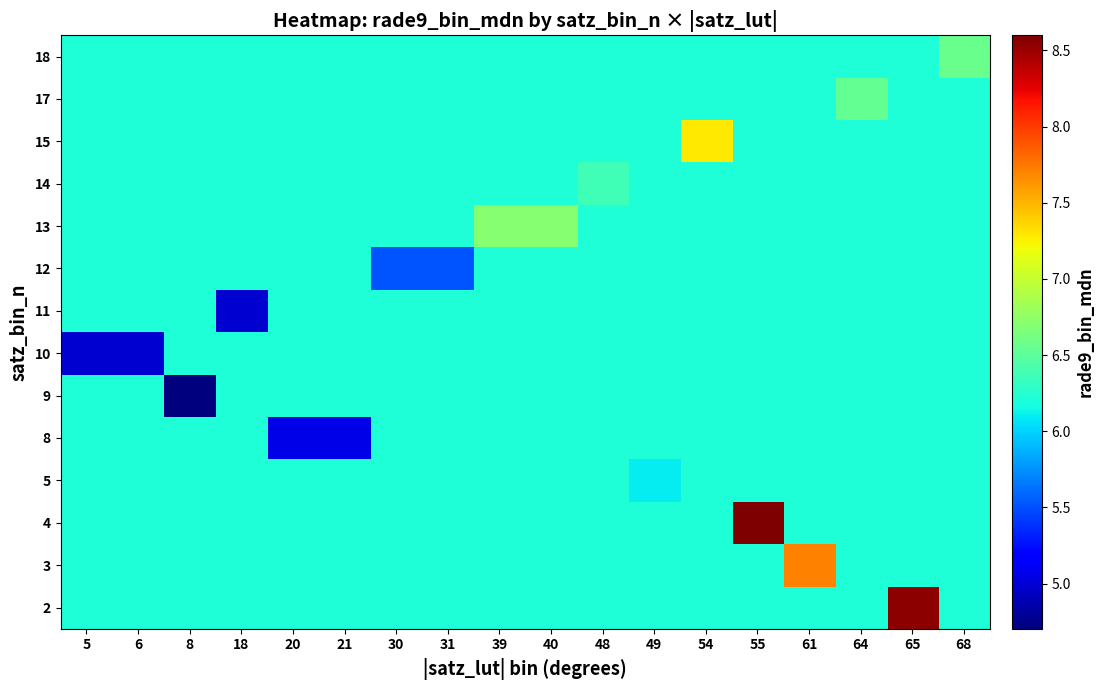

Reading right to left, what are all the values shown in this chart?

2: 68=6.2	65=8.6	64=6.2	61=6.2	55=6.2	54=6.2	49=6.2	48=6.2	40=6.2	39=6.2	31=6.2	30=6.2	21=6.2	20=6.2	18=6.2	8=6.2	6=6.2	5=6.2
3: 68=6.2	65=6.2	64=6.2	61=7.7	55=6.2	54=6.2	49=6.2	48=6.2	40=6.2	39=6.2	31=6.2	30=6.2	21=6.2	20=6.2	18=6.2	8=6.2	6=6.2	5=6.2
4: 68=6.2	65=6.2	64=6.2	61=6.2	55=8.6	54=6.2	49=6.2	48=6.2	40=6.2	39=6.2	31=6.2	30=6.2	21=6.2	20=6.2	18=6.2	8=6.2	6=6.2	5=6.2
5: 68=6.2	65=6.2	64=6.2	61=6.2	55=6.2	54=6.2	49=6.1	48=6.2	40=6.2	39=6.2	31=6.2	30=6.2	21=6.2	20=6.2	18=6.2	8=6.2	6=6.2	5=6.2
8: 68=6.2	65=6.2	64=6.2	61=6.2	55=6.2	54=6.2	49=6.2	48=6.2	40=6.2	39=6.2	31=6.2	30=6.2	21=5.1	20=5.1	18=6.2	8=6.2	6=6.2	5=6.2
9: 68=6.2	65=6.2	64=6.2	61=6.2	55=6.2	54=6.2	49=6.2	48=6.2	40=6.2	39=6.2	31=6.2	30=6.2	21=6.2	20=6.2	18=6.2	8=4.7	6=6.2	5=6.2
10: 68=6.2	65=6.2	64=6.2	61=6.2	55=6.2	54=6.2	49=6.2	48=6.2	40=6.2	39=6.2	31=6.2	30=6.2	21=6.2	20=6.2	18=6.2	8=6.2	6=5.0	5=5.0
11: 68=6.2	65=6.2	64=6.2	61=6.2	55=6.2	54=6.2	49=6.2	48=6.2	40=6.2	39=6.2	31=6.2	30=6.2	21=6.2	20=6.2	18=5.0	8=6.2	6=6.2	5=6.2
12: 68=6.2	65=6.2	64=6.2	61=6.2	55=6.2	54=6.2	49=6.2	48=6.2	40=6.2	39=6.2	31=5.5	30=5.5	21=6.2	20=6.2	18=6.2	8=6.2	6=6.2	5=6.2
13: 68=6.2	65=6.2	64=6.2	61=6.2	55=6.2	54=6.2	49=6.2	48=6.2	40=6.7	39=6.7	31=6.2	30=6.2	21=6.2	20=6.2	18=6.2	8=6.2	6=6.2	5=6.2
14: 68=6.2	65=6.2	64=6.2	61=6.2	55=6.2	54=6.2	49=6.2	48=6.4	40=6.2	39=6.2	31=6.2	30=6.2	21=6.2	20=6.2	18=6.2	8=6.2	6=6.2	5=6.2
15: 68=6.2	65=6.2	64=6.2	61=6.2	55=6.2	54=7.3	49=6.2	48=6.2	40=6.2	39=6.2	31=6.2	30=6.2	21=6.2	20=6.2	18=6.2	8=6.2	6=6.2	5=6.2
17: 68=6.2	65=6.2	64=6.5	61=6.2	55=6.2	54=6.2	49=6.2	48=6.2	40=6.2	39=6.2	31=6.2	30=6.2	21=6.2	20=6.2	18=6.2	8=6.2	6=6.2	5=6.2
18: 68=6.6	65=6.2	64=6.2	61=6.2	55=6.2	54=6.2	49=6.2	48=6.2	40=6.2	39=6.2	31=6.2	30=6.2	21=6.2	20=6.2	18=6.2	8=6.2	6=6.2	5=6.2